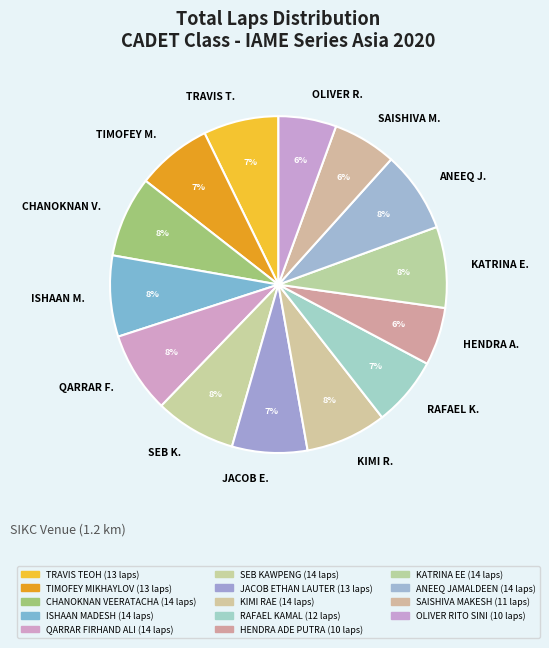

To the nearest percent, what is the difference between the largest and smallest slice percentages?

2%